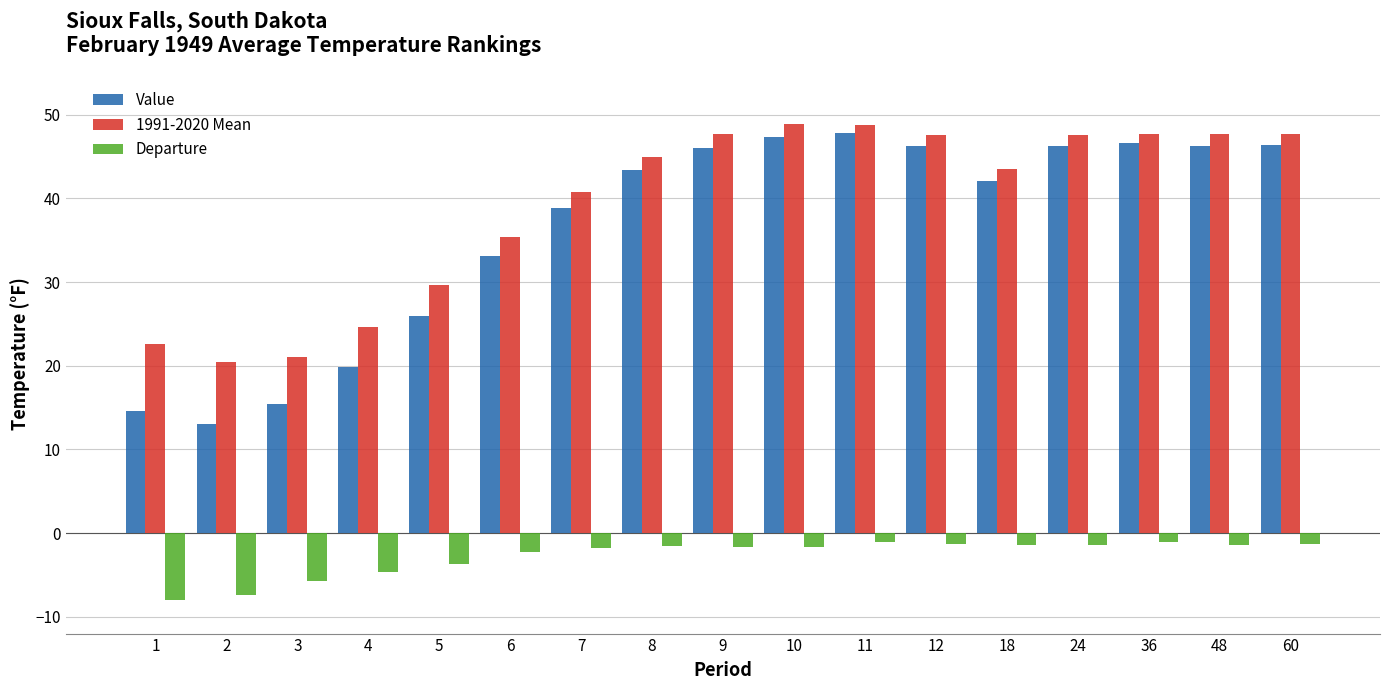

What is the value of the 1991-2020 Mean bar at the 6th from the left?

35.4